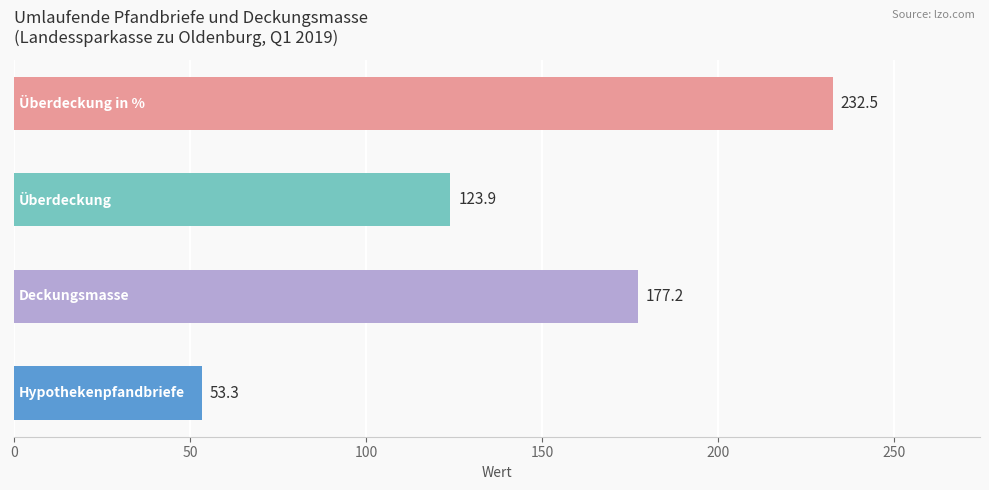

What is the sum of all values?

586.9